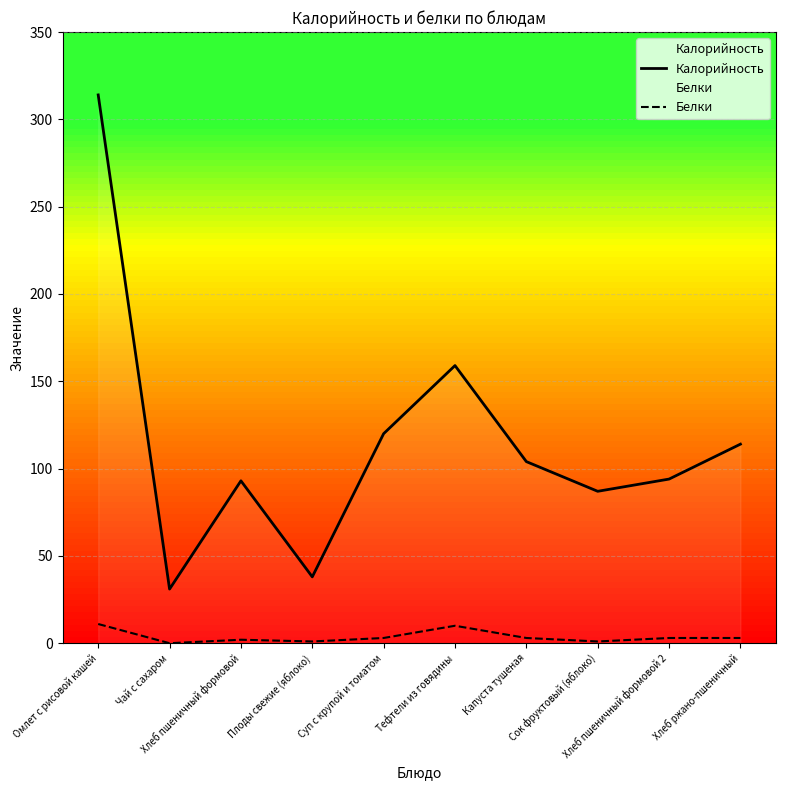

Is this an area chart (filled region under the line)?

No